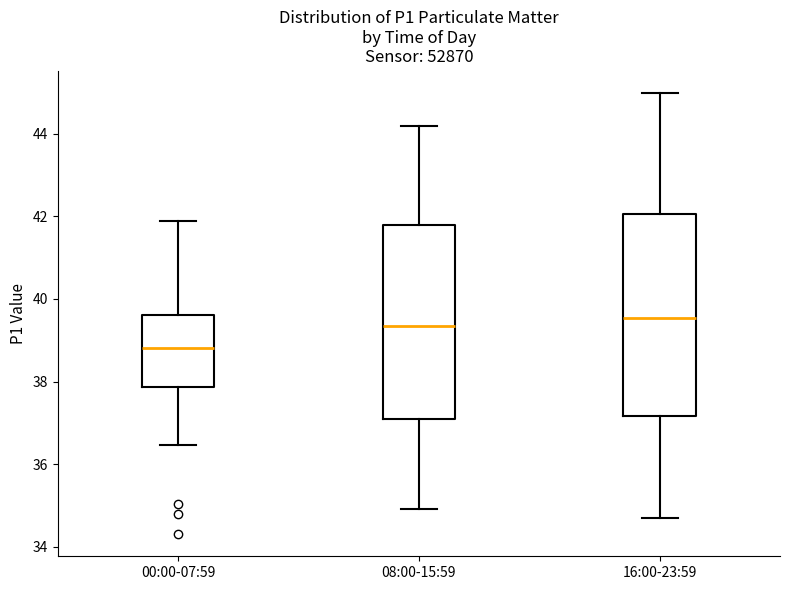

Reading left to right, transcribe this box plot: for each box, give where its median line is, the range the box spans, and where its two whiskers end, as read against the y-axis. The values are not printed on the chart, so give them approximately, as read against the axis.

00:00-07:59: median 38.8, box 37.8 to 39.6, whiskers 36.4 to 42.0
08:00-15:59: median 39.4, box 37.2 to 41.8, whiskers 35.0 to 44.2
16:00-23:59: median 39.6, box 37.2 to 42.0, whiskers 34.8 to 45.0